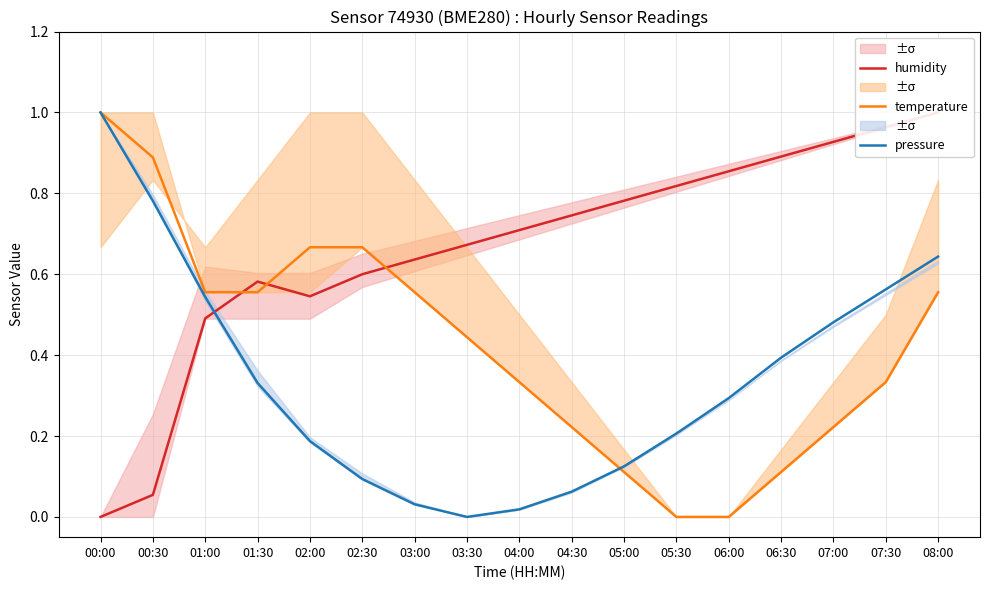

What is the total value across all series at 08:00?

2.2